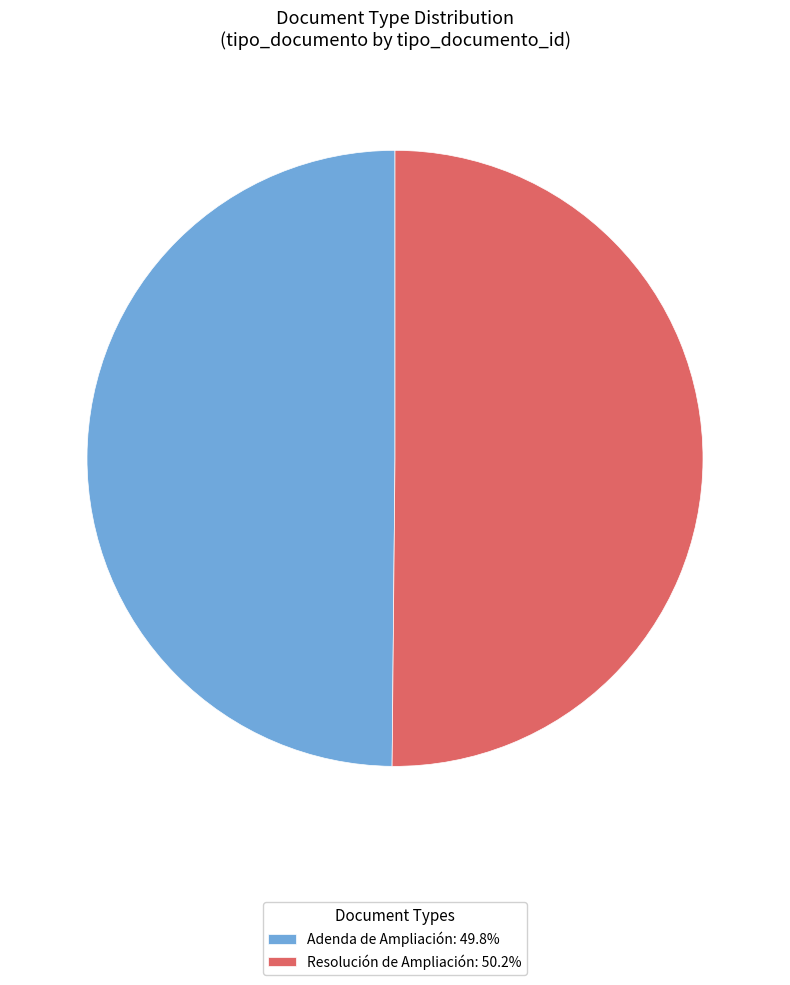

What is the ratio of the value at Adenda de Ampliación to the value at Resolución de Ampliación?

1.0